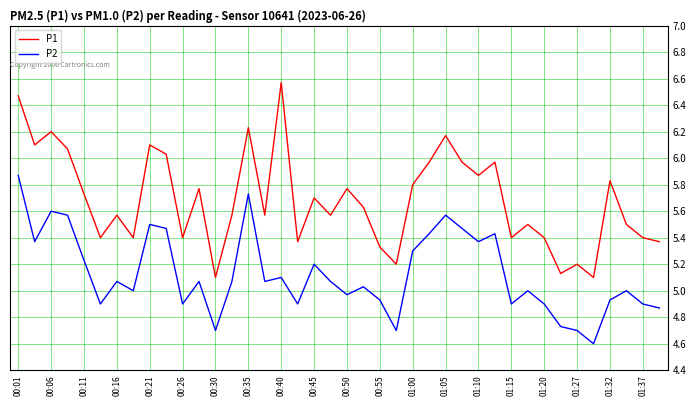

What is the smallest value displayed?

4.6